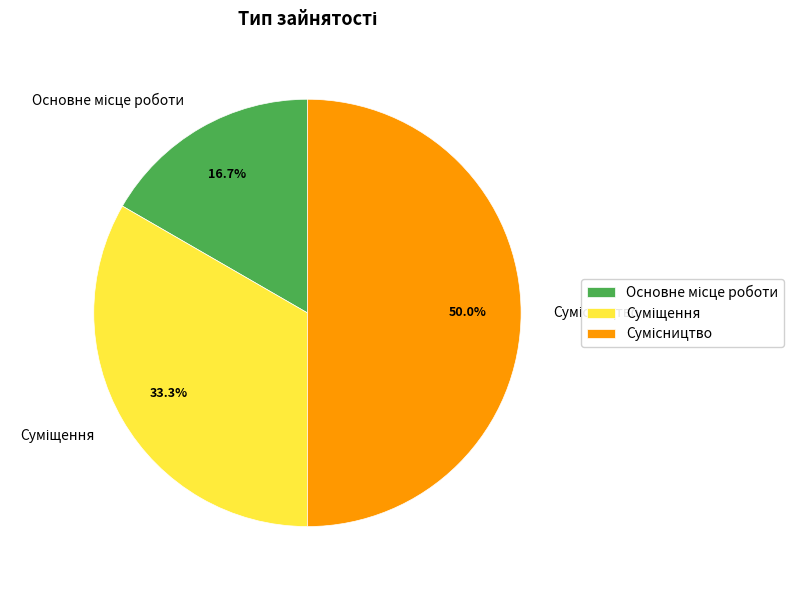

Count the number of slices in the pie.

3